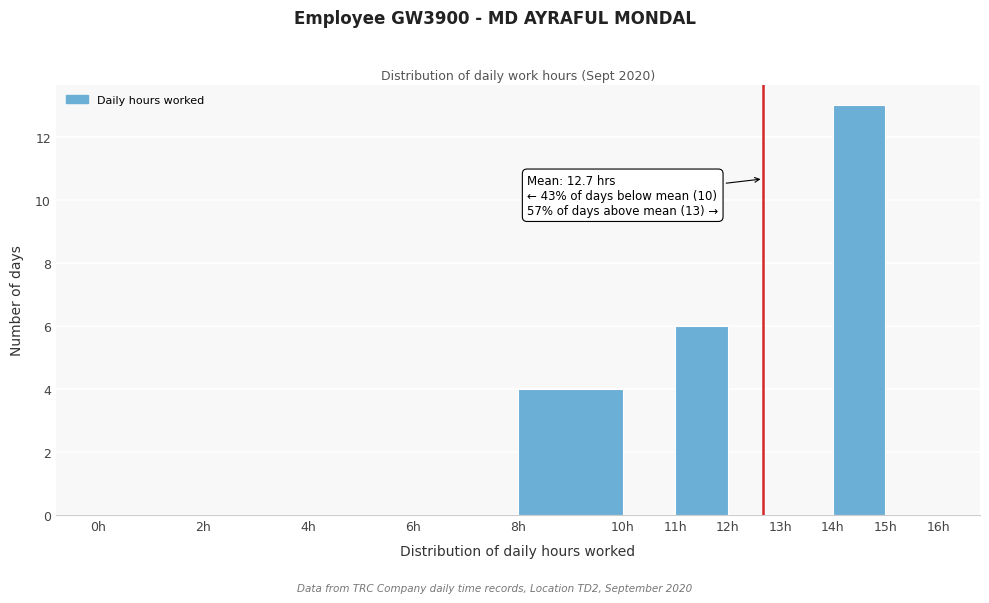

Which range on the x-axis has the tallest bar?

14 to 15